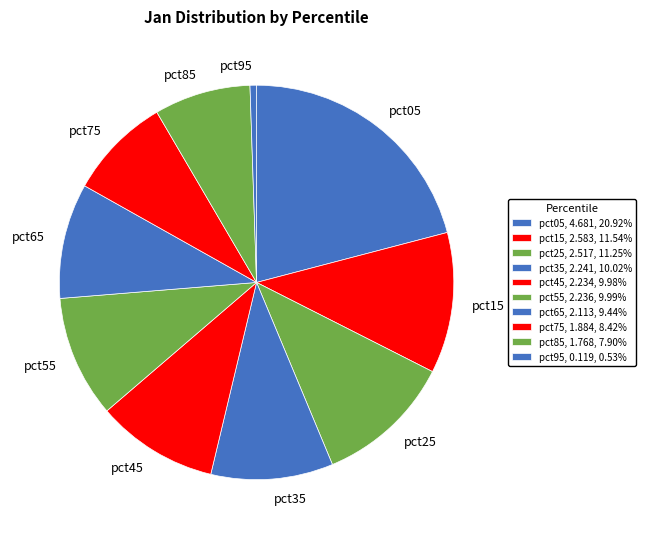

Which has a higher value, pct05 or pct95?

pct05